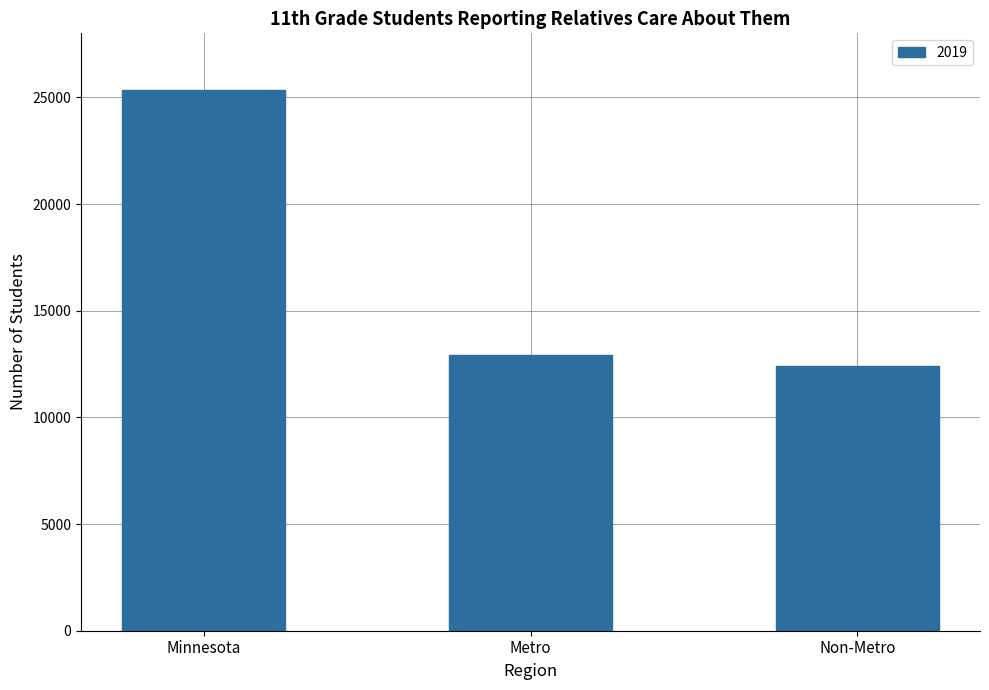

What is the average value?

16891